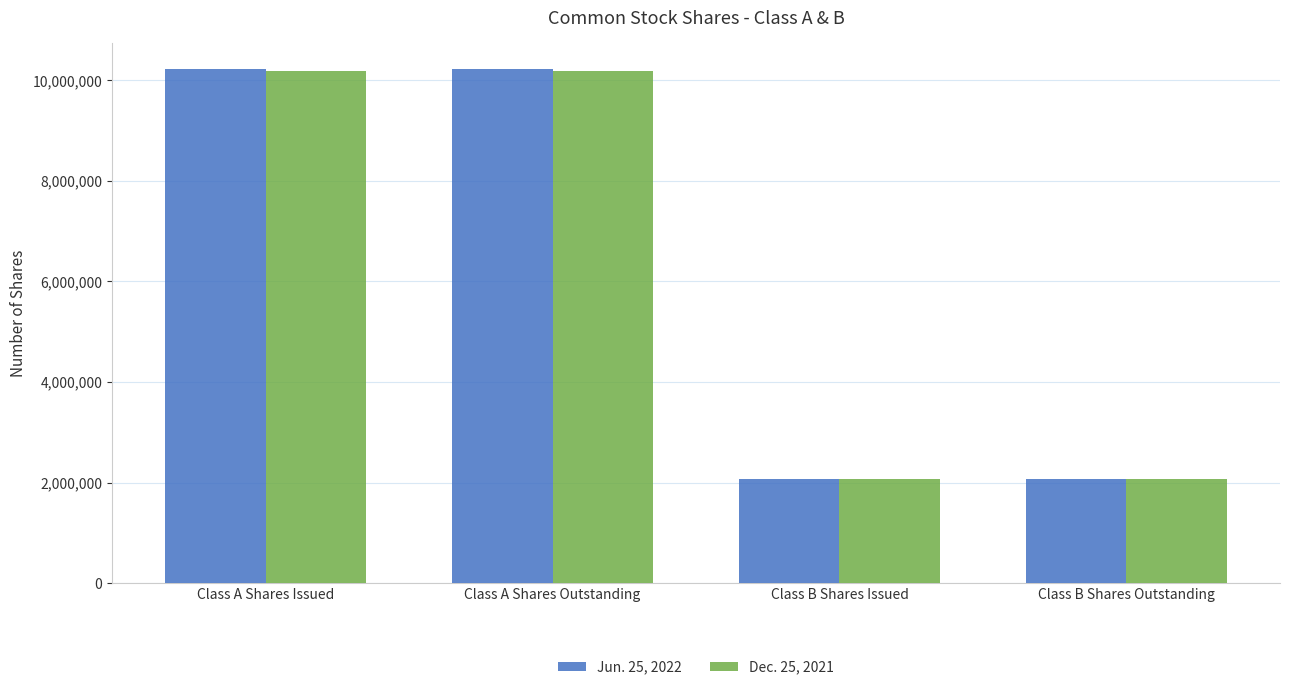

What is the total value across all series at Class B Shares Outstanding?

4136000